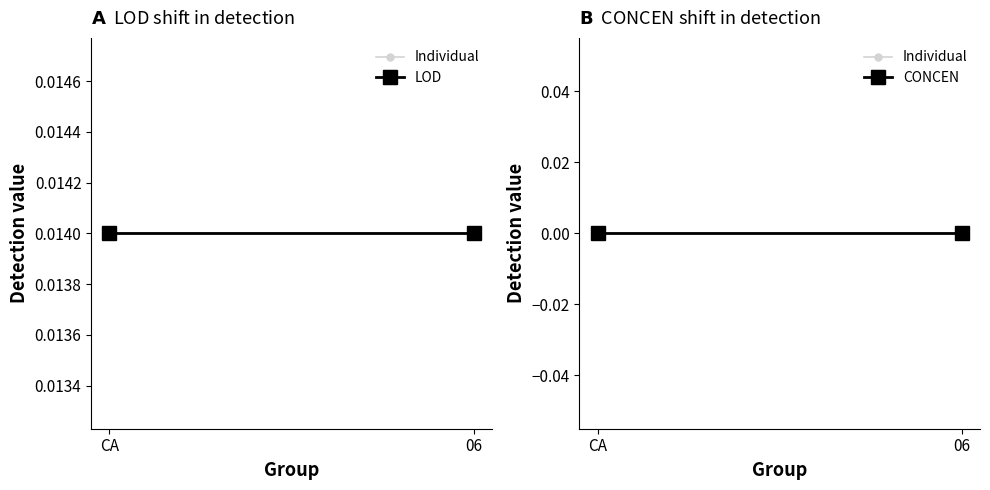

Which series has the largest total across all categories?

lod_values